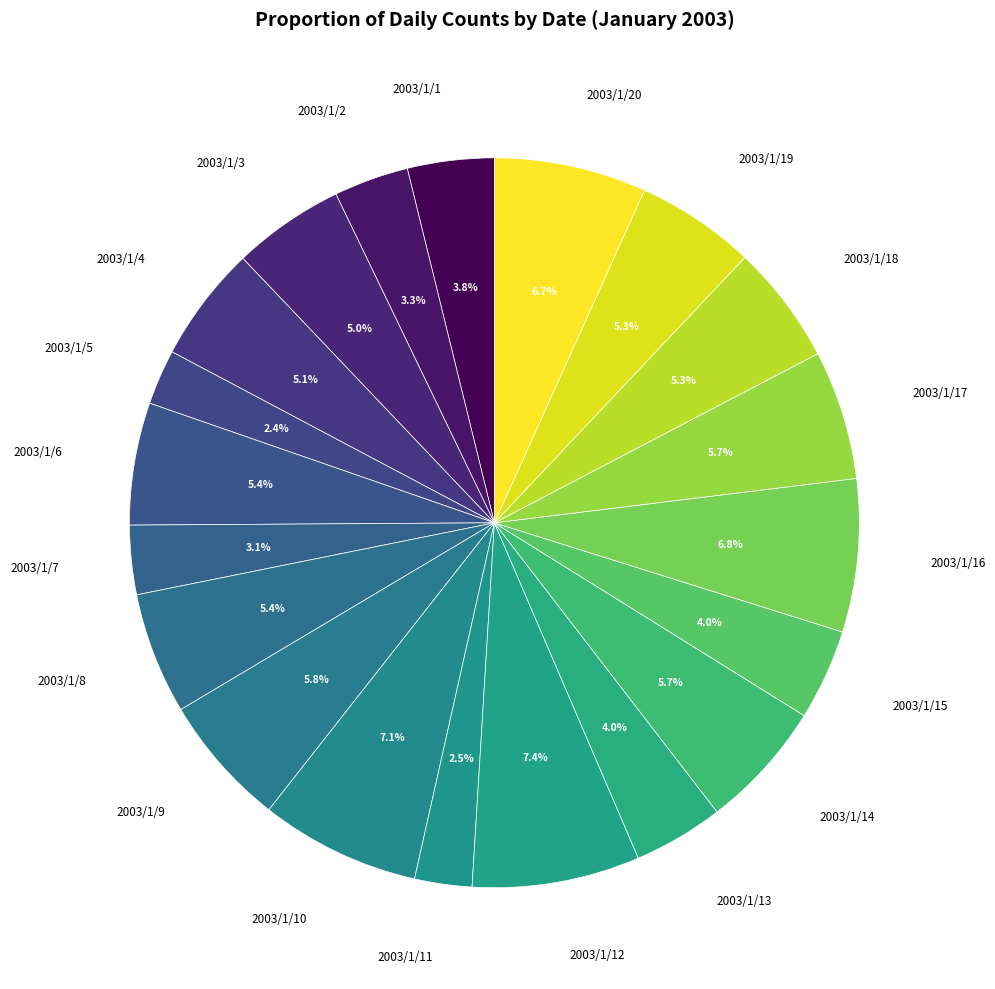

To the nearest percent, what percentage of the pie is 2003/1/13?

4%